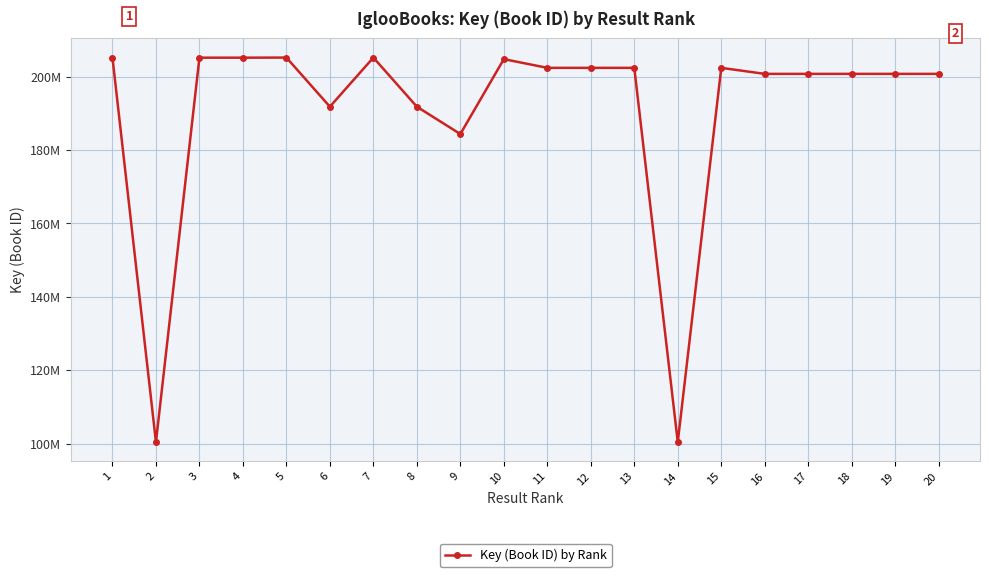

Is this an area chart (filled region under the line)?

No